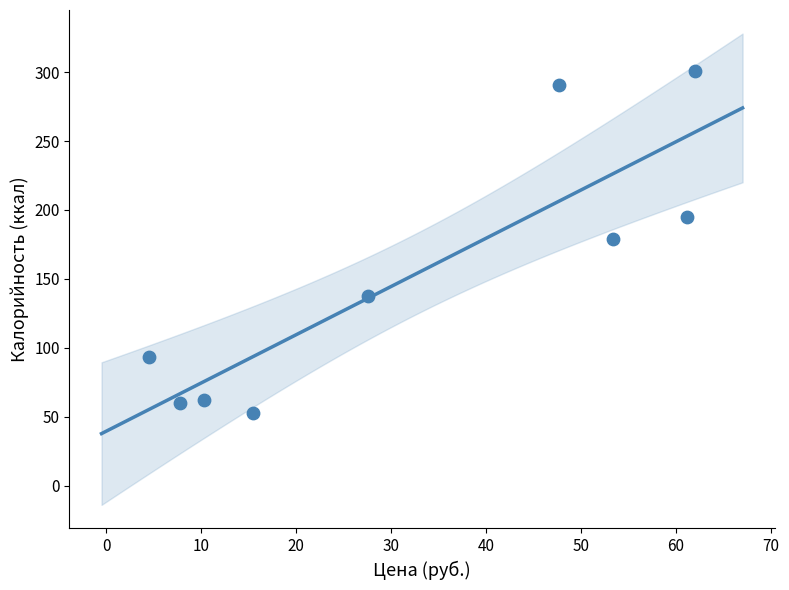

What is the range of X values (max minus min)?

57.5